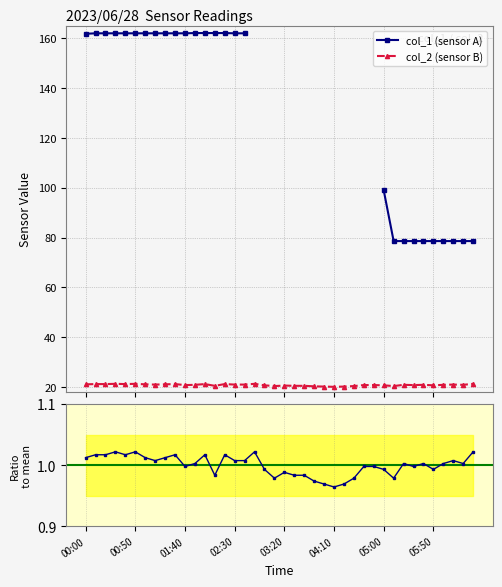

Where does the col_1 (sensor A) series first go above 162?

11